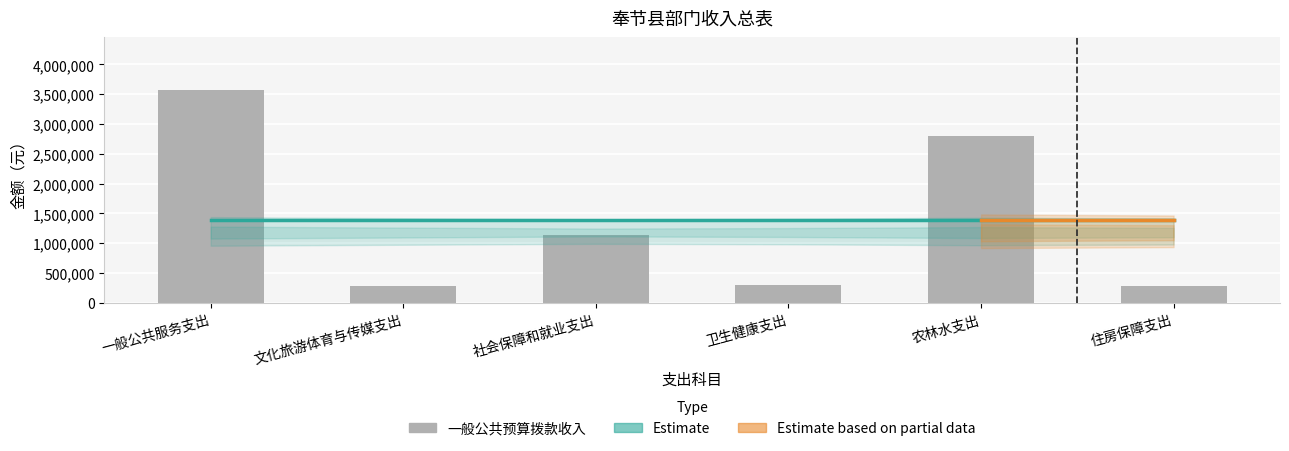

Rank the categories by value from highest to lowest.

一般公共服务支出, 农林水支出, 社会保障和就业支出, 卫生健康支出, 住房保障支出, 文化旅游体育与传媒支出